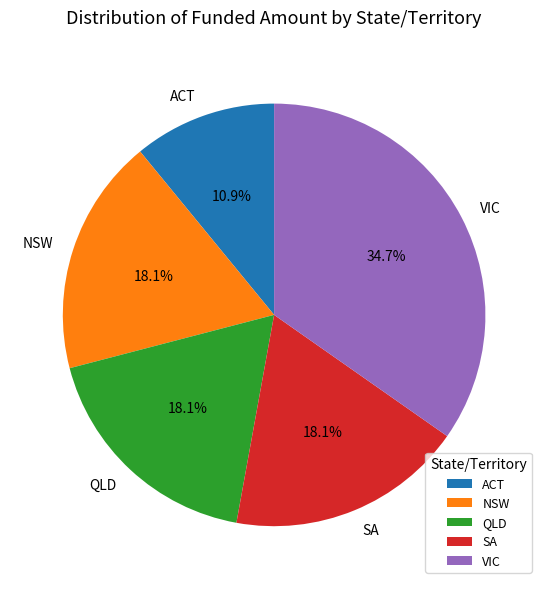

Is there any slice that represents more than half of the pie?

No